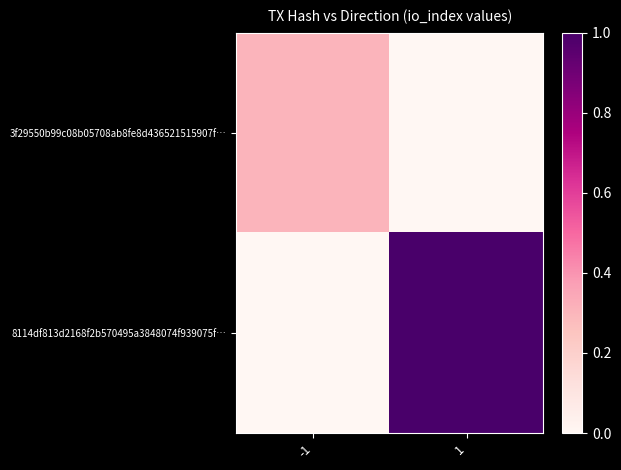

At which category does the chart reach its peak across all series?

1